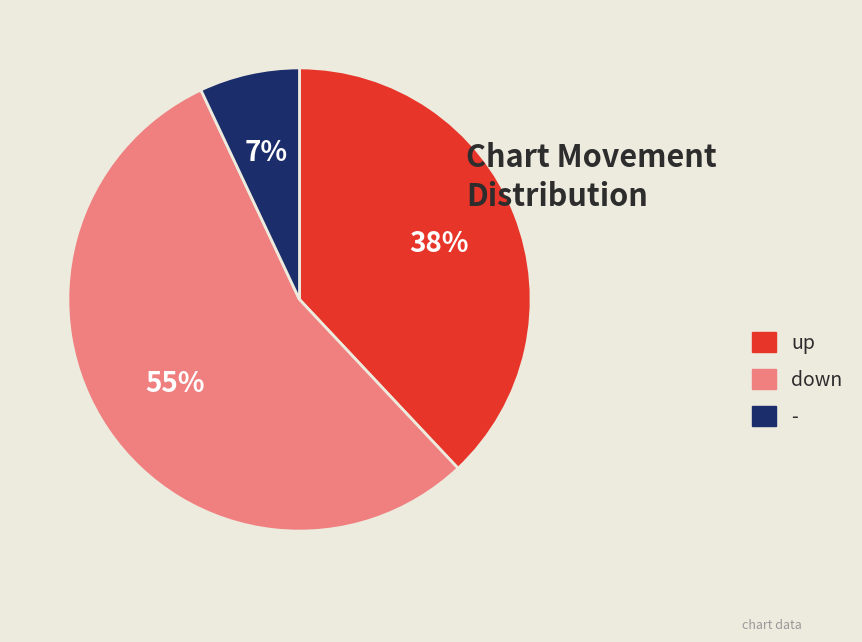

To the nearest percent, what is the combined percentage of down and up?

93%